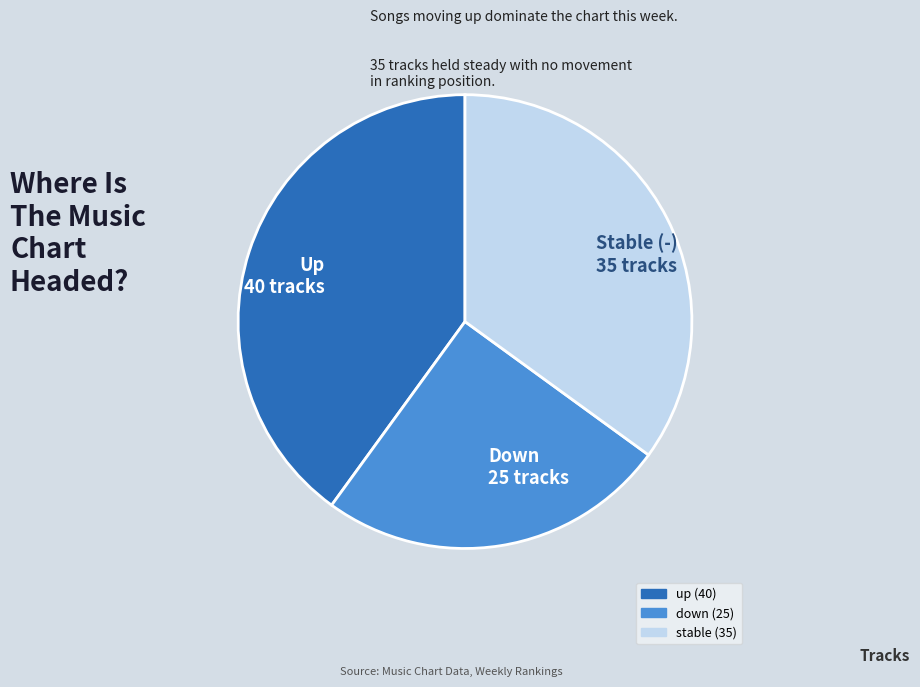

Is there a majority slice in this chart?

No